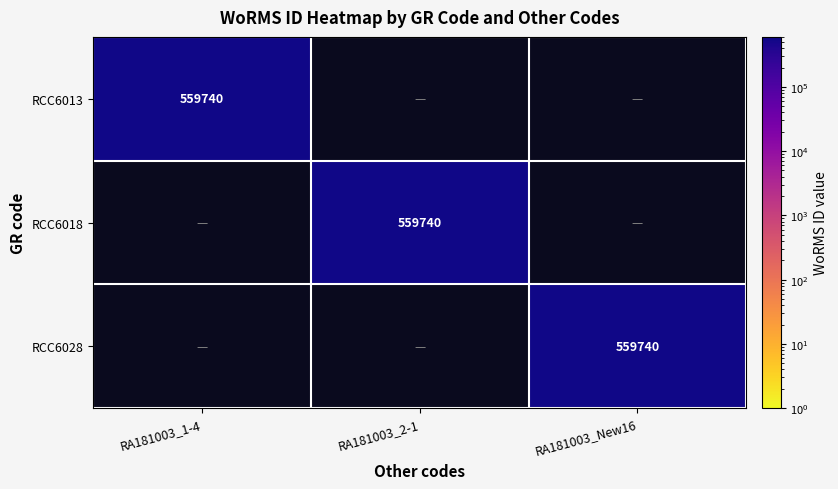

True or false: RCC6013 has a value of 759904 at RA181003_1-4.

False